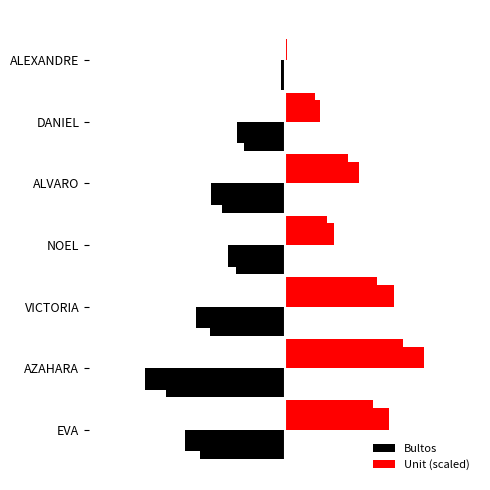

What is the total value across all series at EVA?

5.7